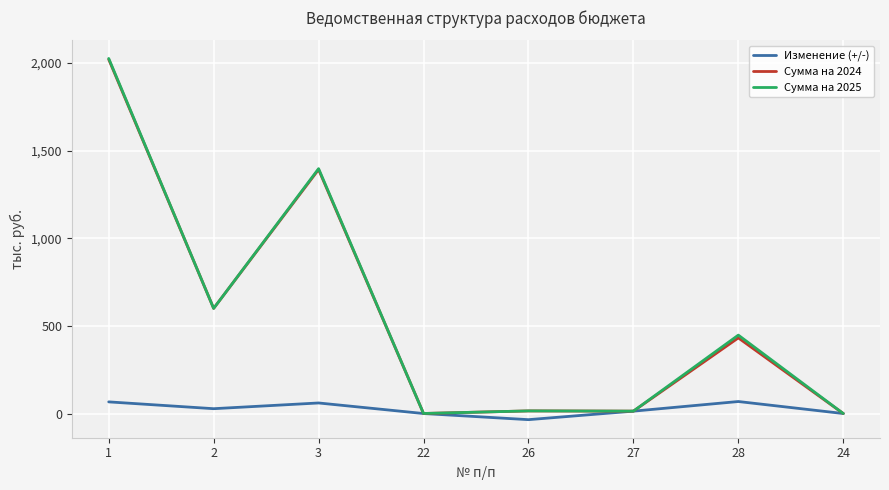

Is it true that Сумма на 2025 equals -668.5 at 24?

False